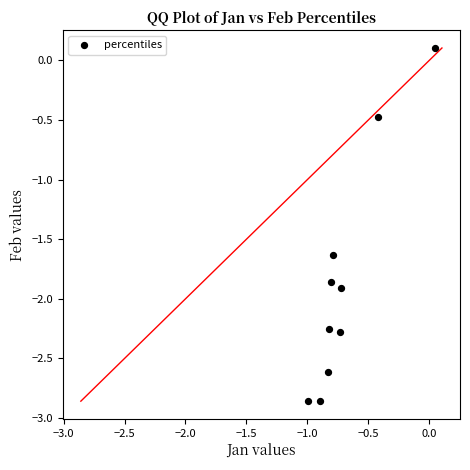

What is the range of X values (max minus min)?

1.0